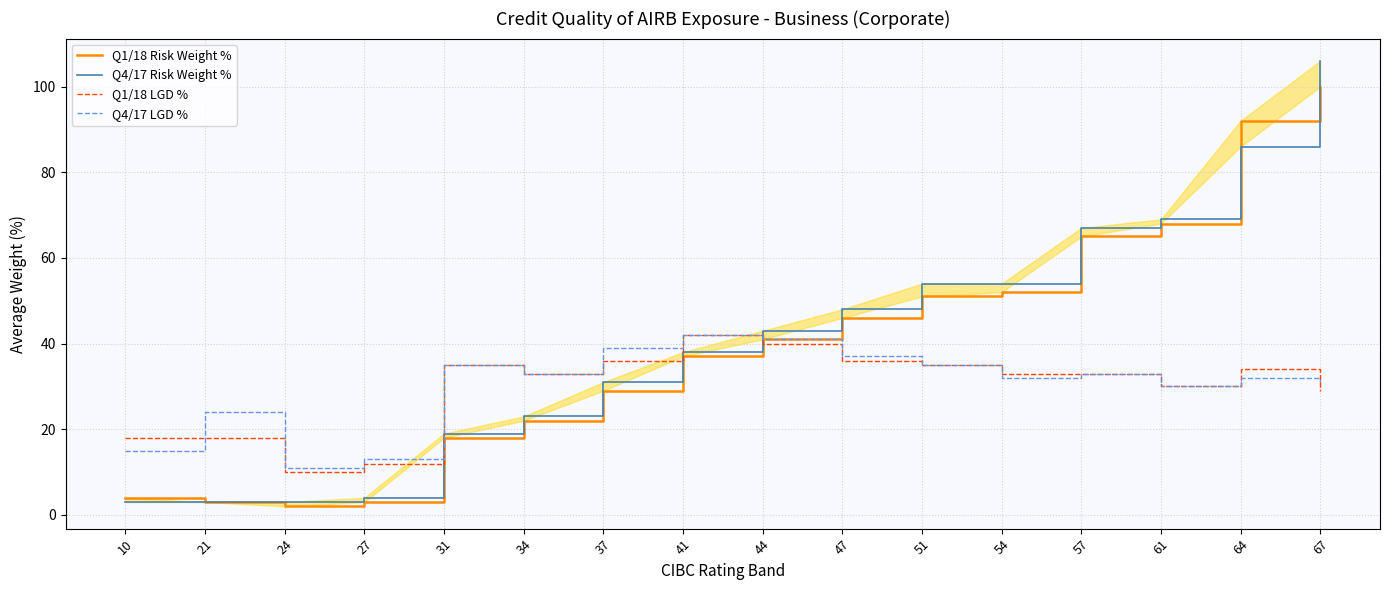

Does the chart have visible grid lines?

Yes